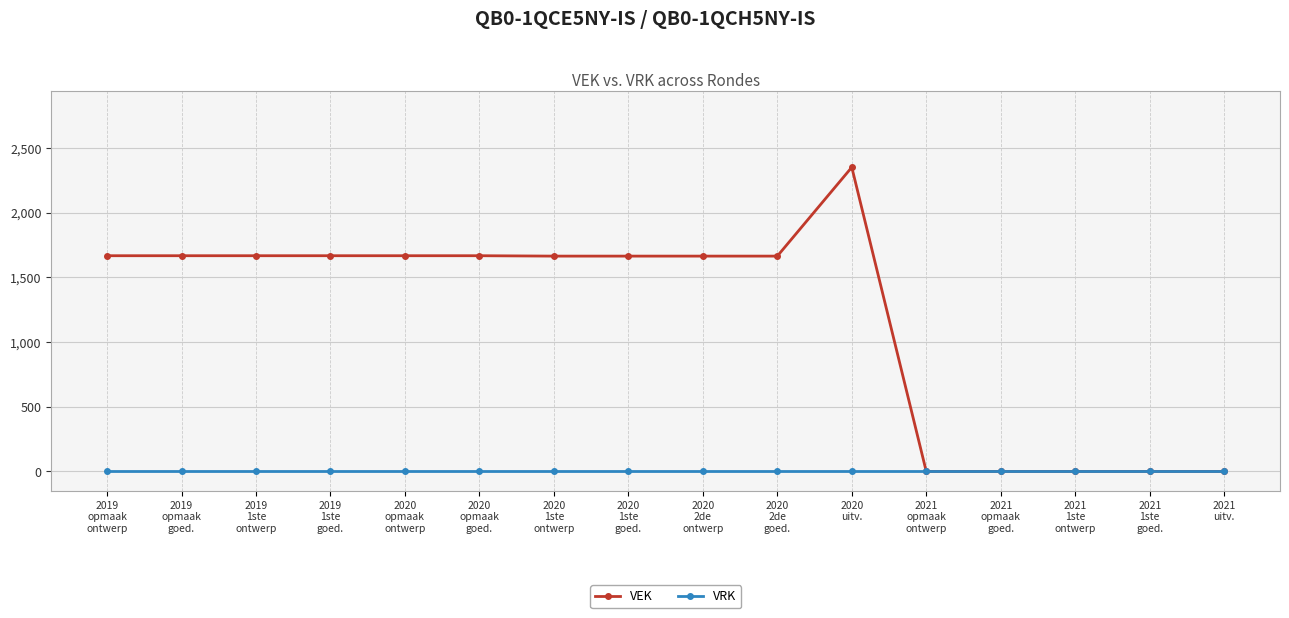

What is the label of the 12th point from the right?

2020
opmaak
ontwerp